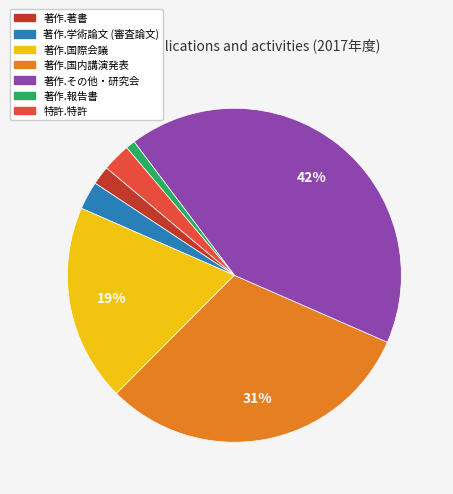

How many slices are in this pie chart?

7